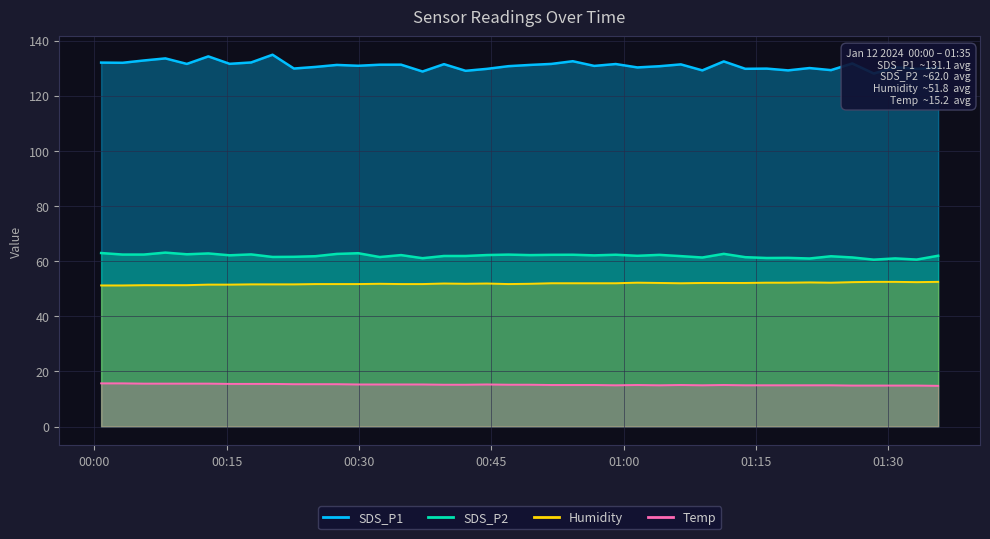

What is the label of the 37th point from the right?

2024/01/12 00:08:03